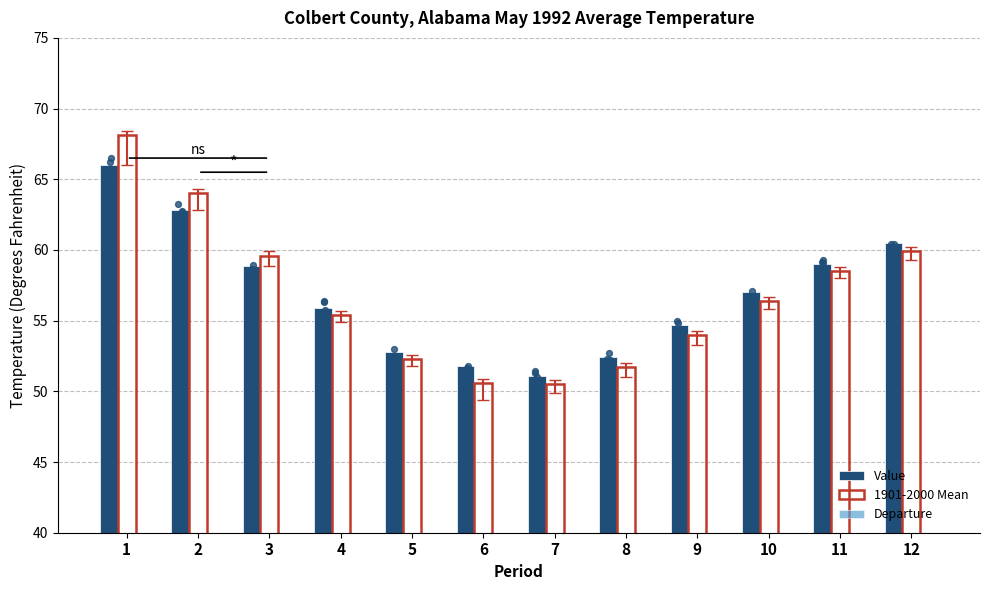

Is the value of 1901-2000 Mean at 1 greater than the value of Departure at 2?

Yes